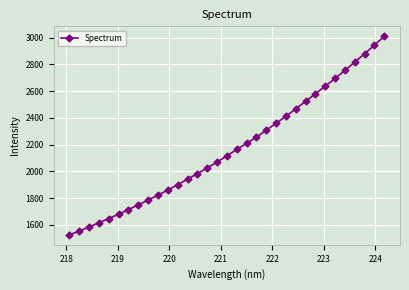

What is the difference between the second highest and minimum values?

1416.9